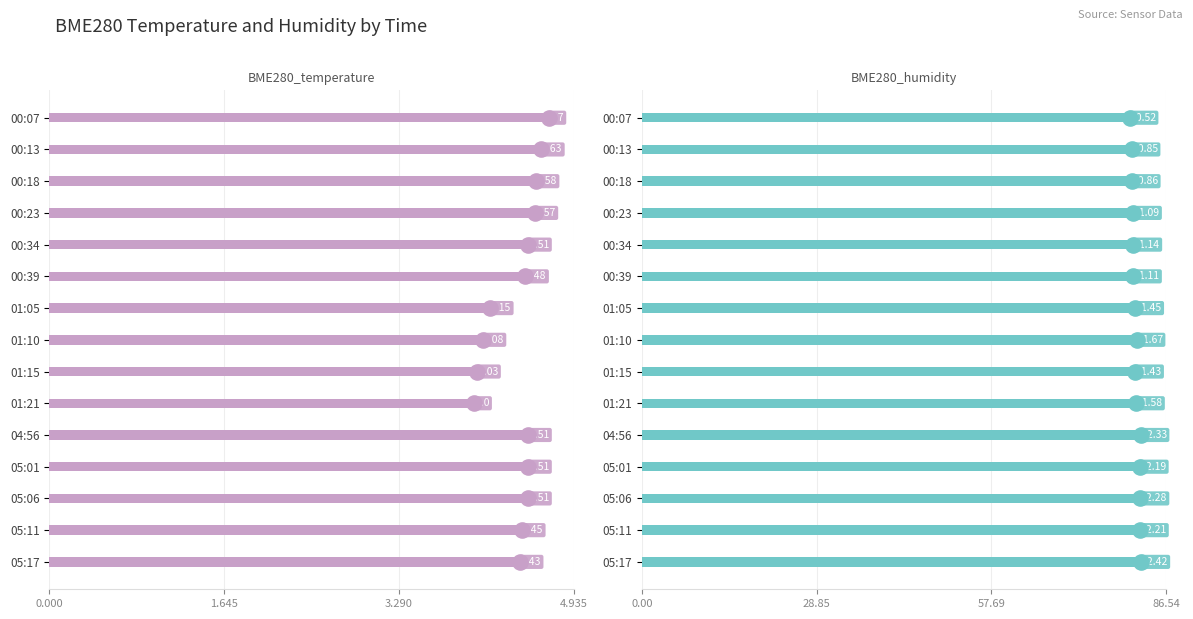

Which series has the largest Y range (max minus min)?

BME280_humidity